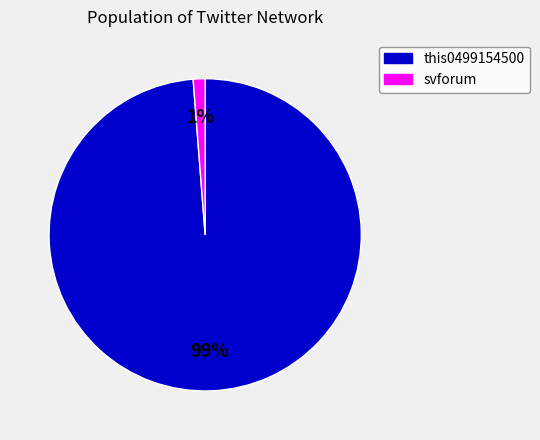

The svforum slice represents 1% of the pie. True or false?

True